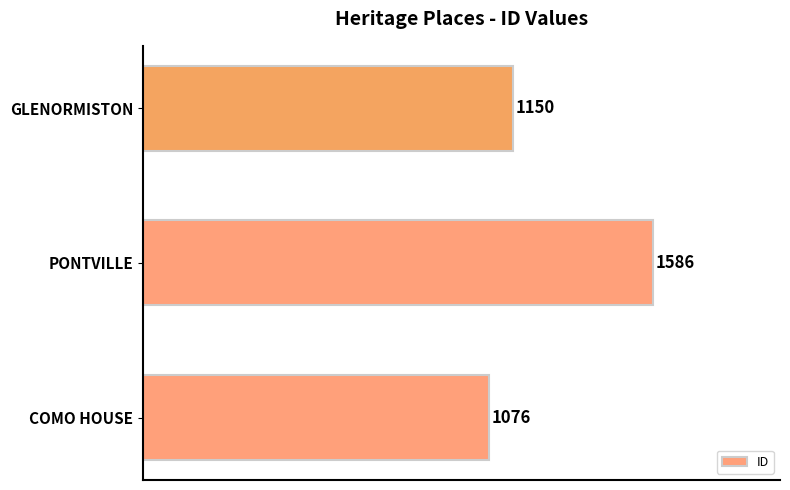

List the labels in order of value, largest first.

PONTVILLE, GLENORMISTON, COMO HOUSE